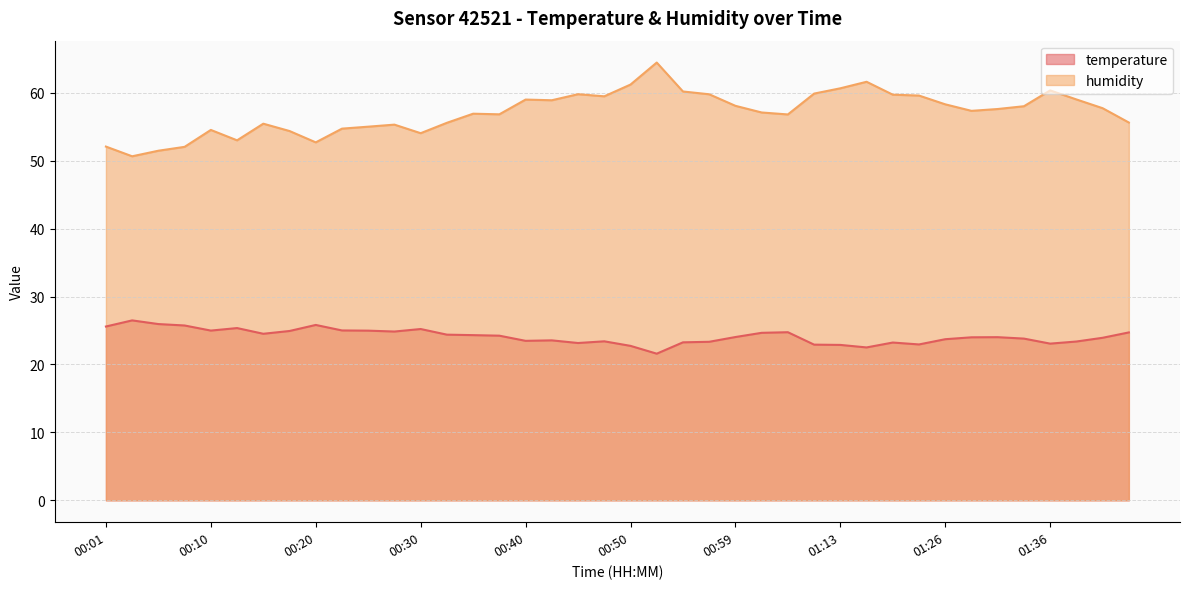

At which category does temperature reach its first local valley?

00:10